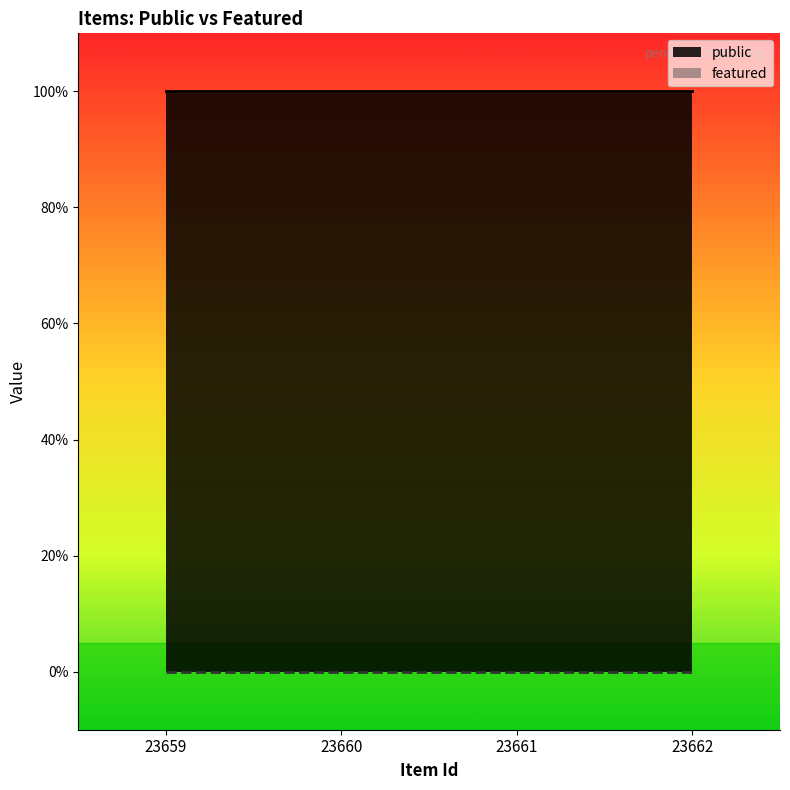

True or false: public and featured intersect in this chart.

False